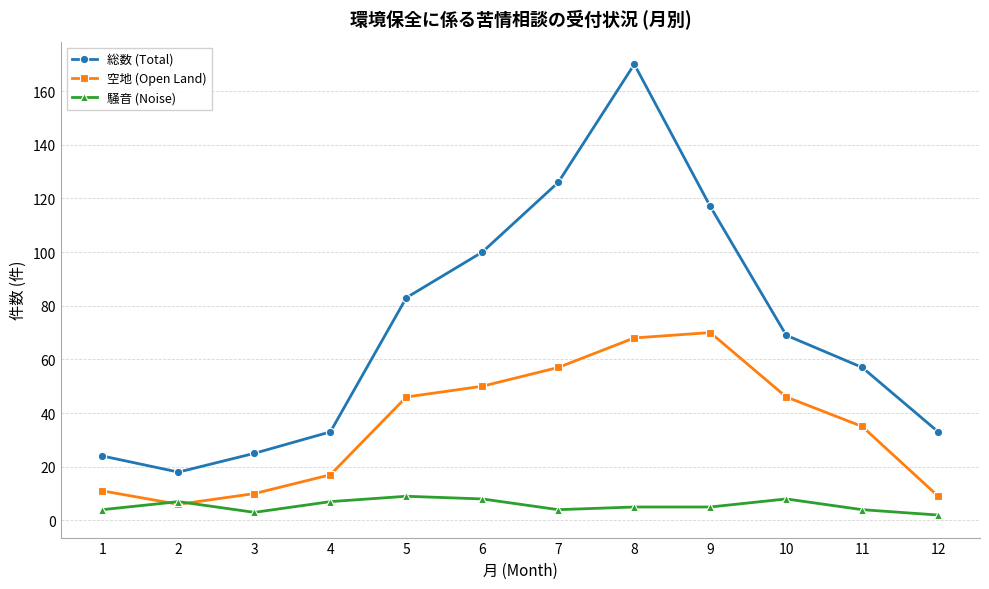

Is this an area chart (filled region under the line)?

No